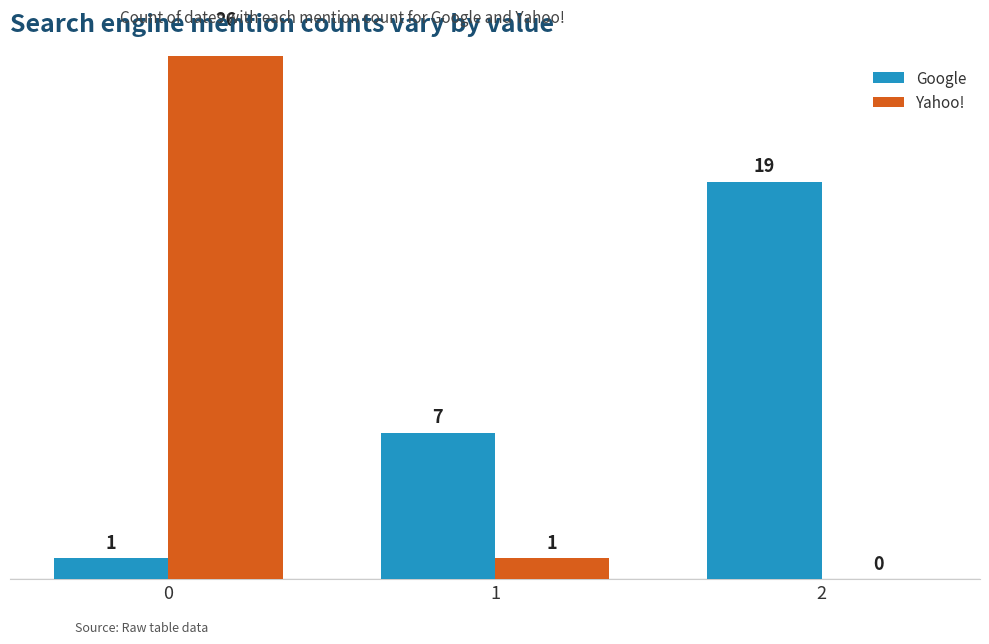

Where is Google nearest to the value 10?

1